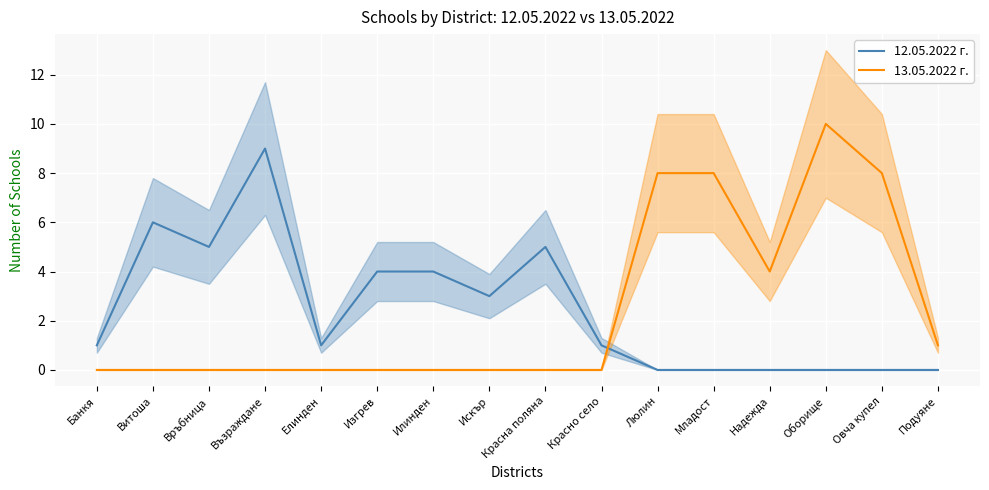

What is the label of the 1st point from the right?

Подуяне